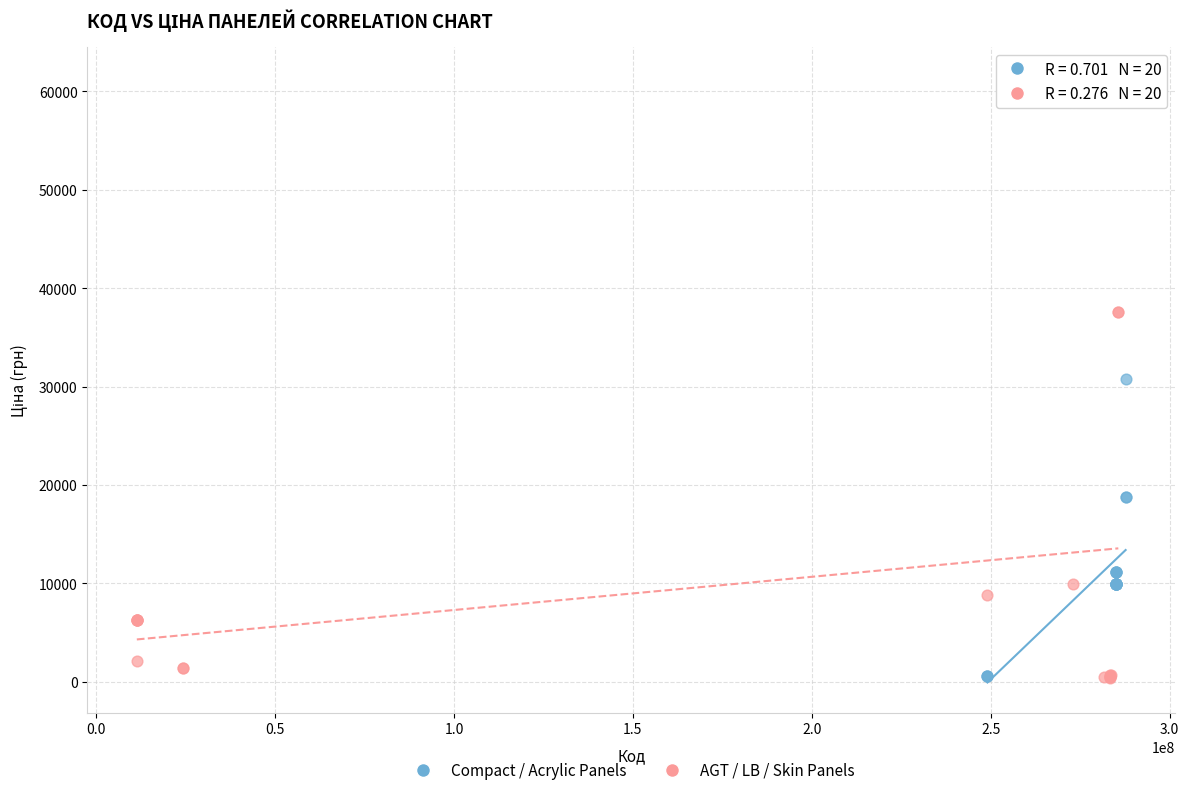

Which series contains the highest Y value?

AGT / LB / Skin Panels